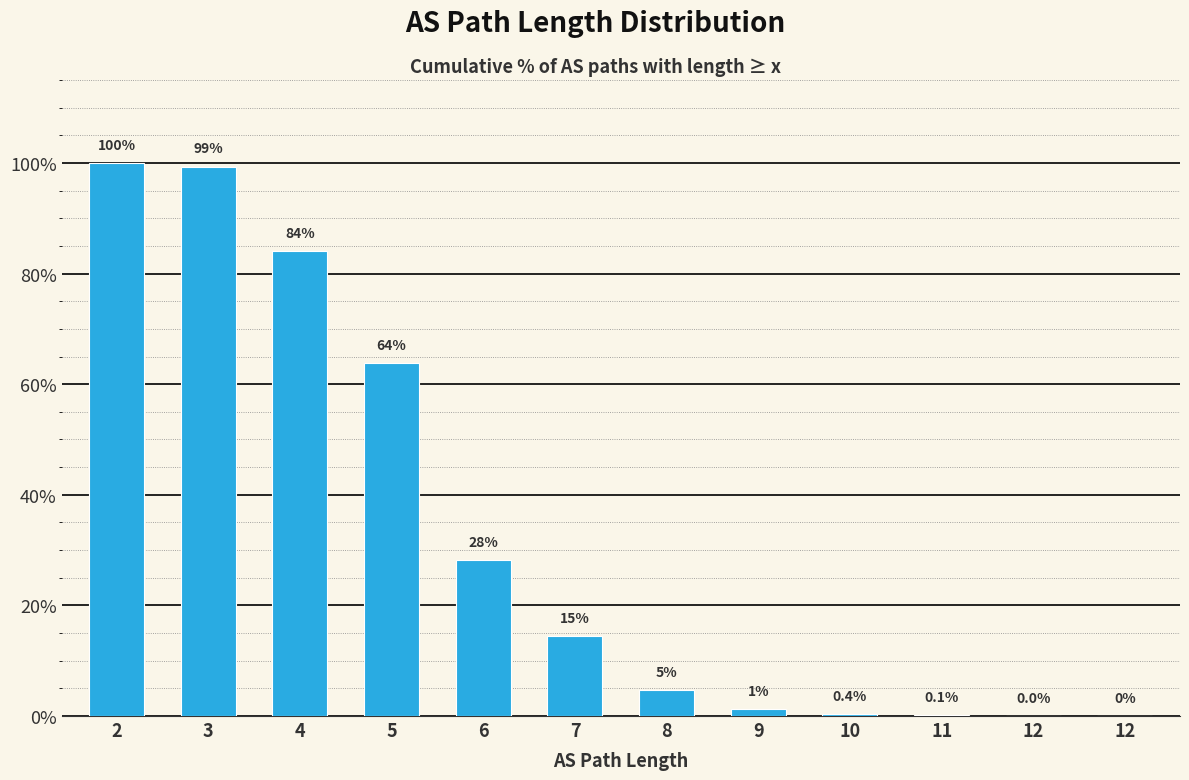

Reading left to right, transcribe all the data shown in this chart.

1.0	1.0	0.8	0.6	0.3	0.1	0.0	0.0	0.0	0.0	0.0	0.0